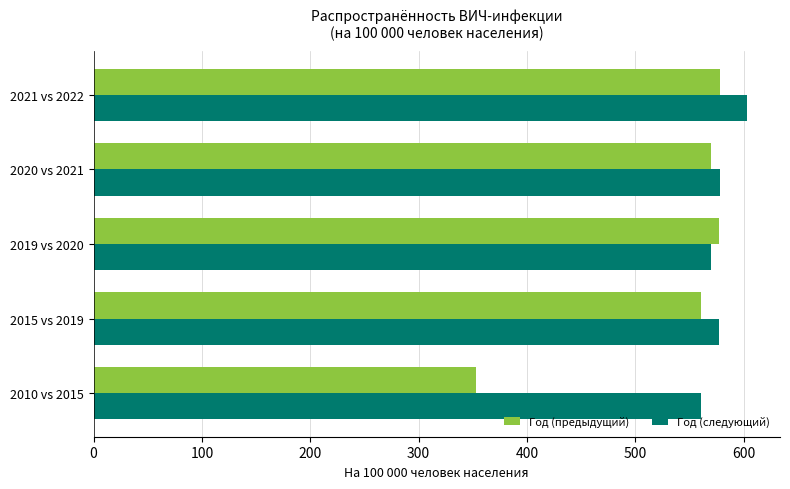

What is the spread (max minus min) of values at 2021 vs 2022?

24.9